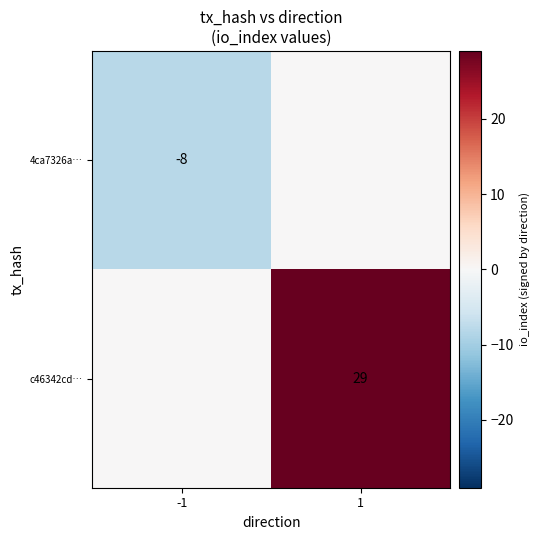

Is the value of c46342cd… at 1 greater than the value of 4ca7326a… at -1?

Yes